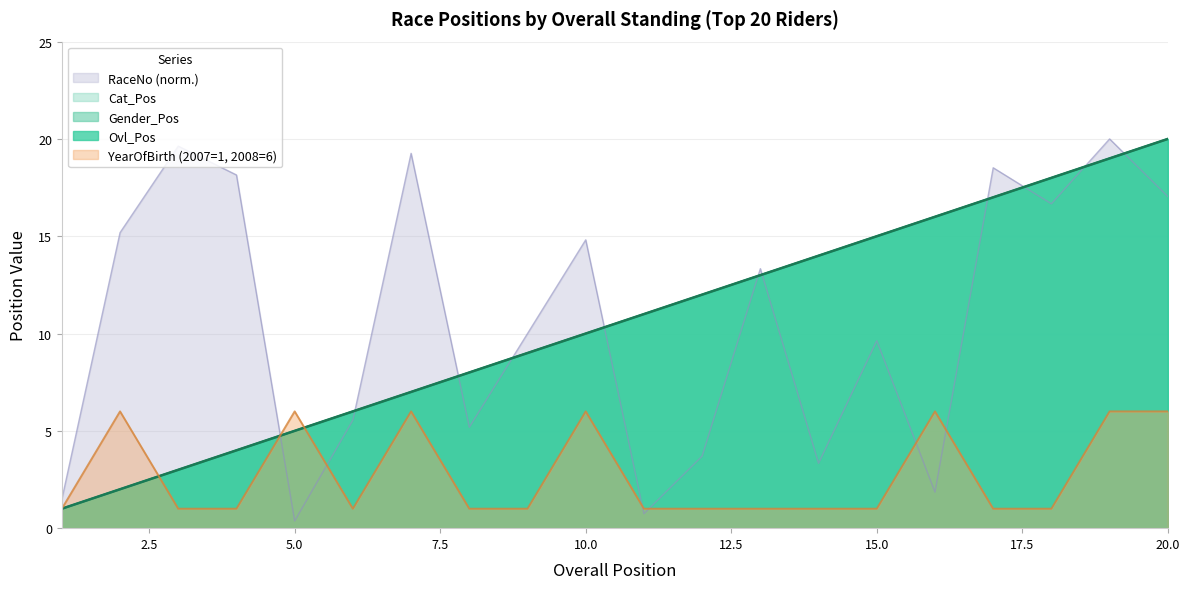

Where does the Gender_Pos series first go above 11?

12